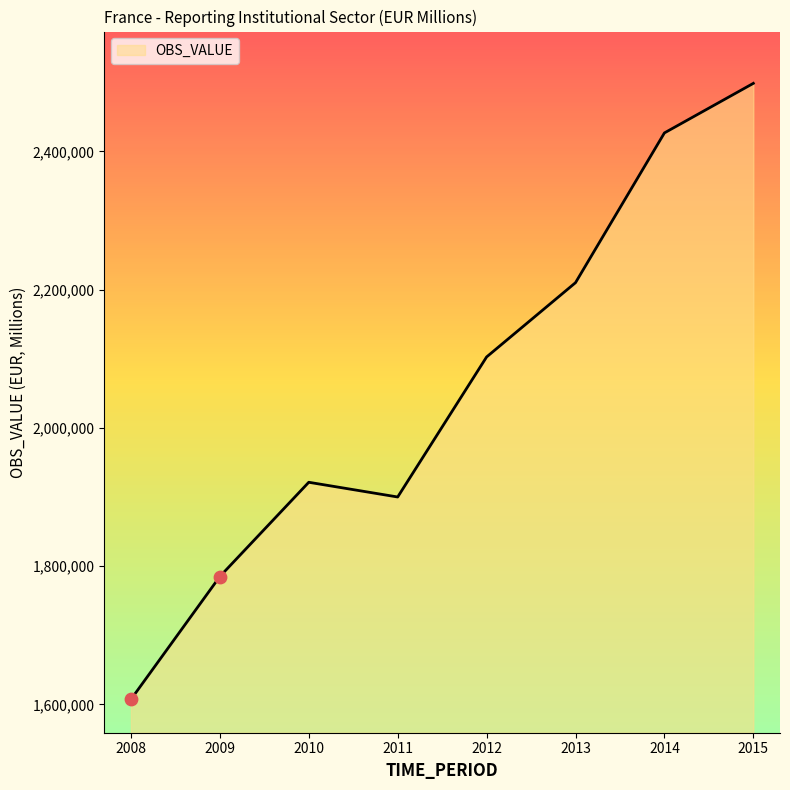

What is the ratio of the value at 2012 to the value at 2009?

1.2